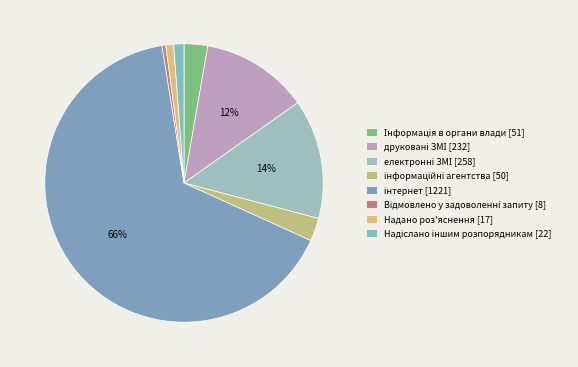

How many segments does this pie chart have?

8